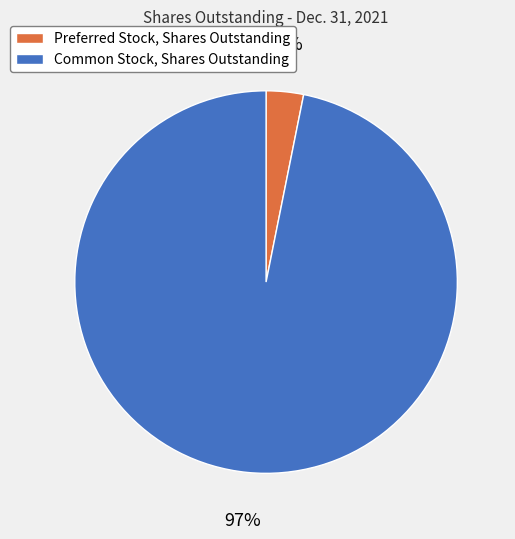

To the nearest percent, what is the difference between the Preferred Stock, Shares Outstanding and Common Stock, Shares Outstanding slice percentages?

94%